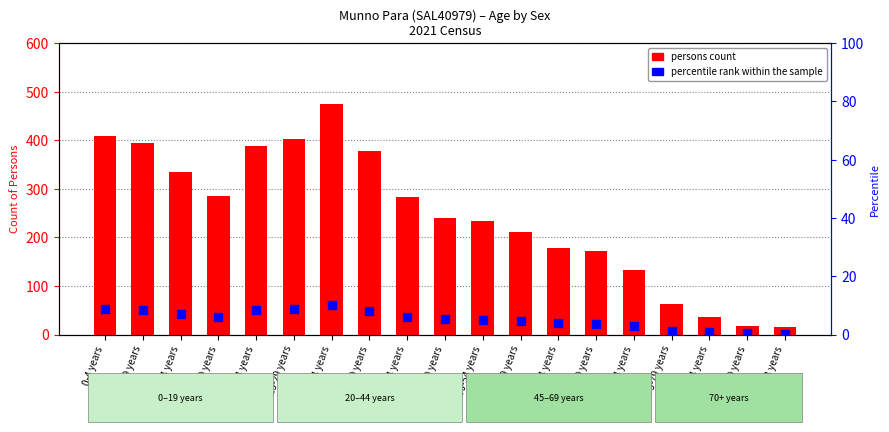

Is the value of percentile rank within the sample at 55-59 years greater than the value of persons count at 25-29 years?

No